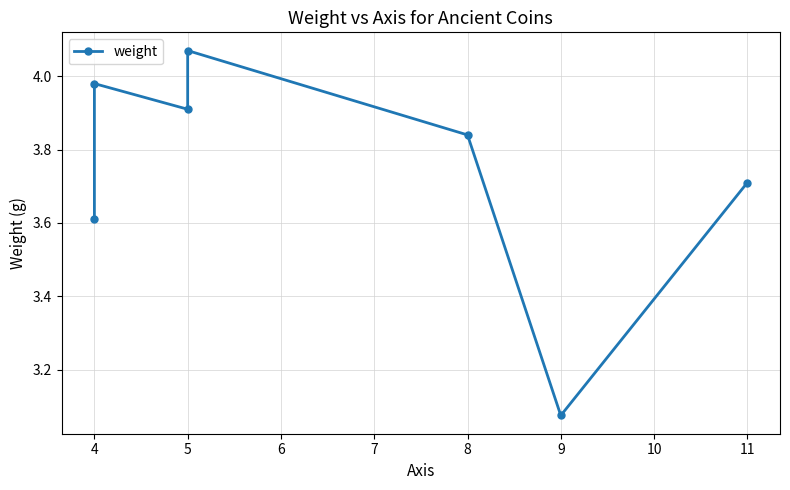

Between 5 and 6, which is larger?

6